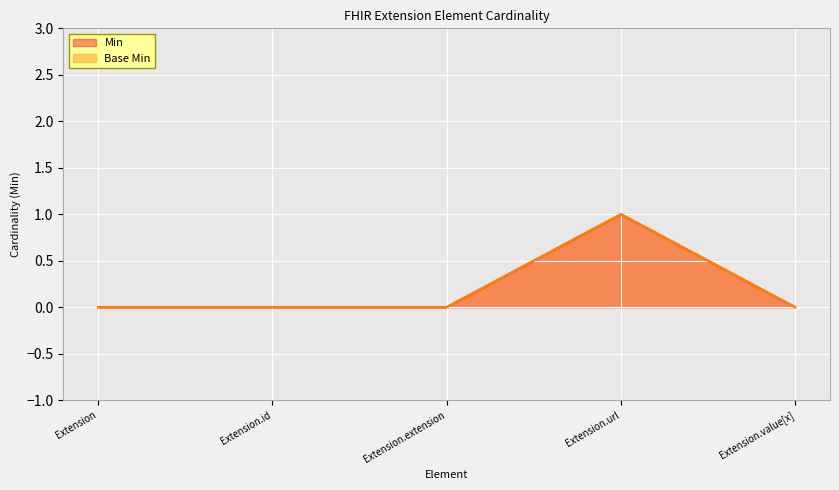

List the series in order of their peak value, lowest first.

Min, Base Min